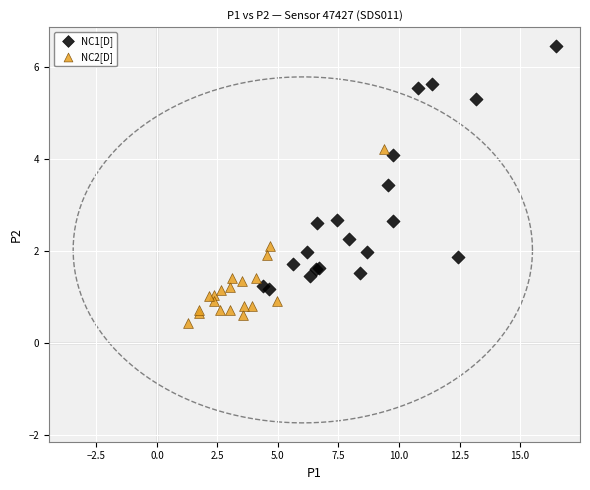

Which series contains the lowest Y value?

NC2[D]